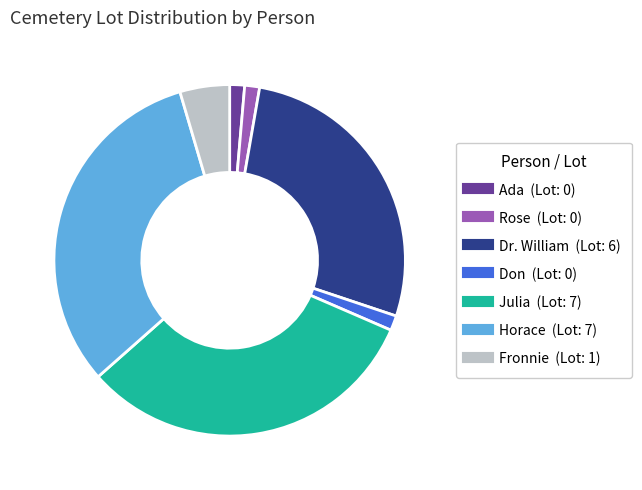

Is the sum of Rose and Horace greater than half?

No